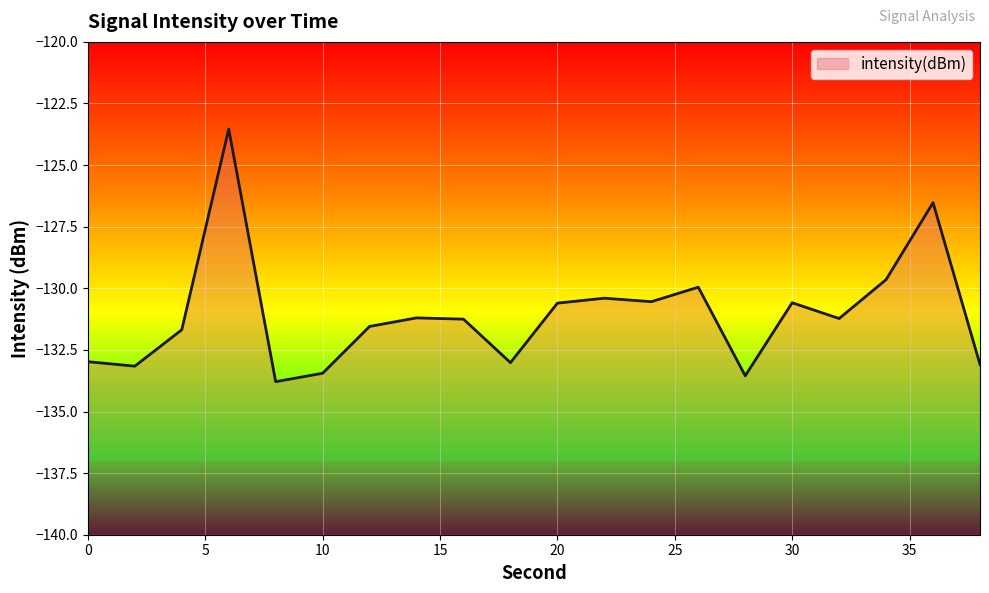

Rank the categories by value from highest to lowest.

6, 36, 34, 26, 22, 24, 30, 20, 14, 32, 16, 12, 4, 0, 18, 38, 2, 10, 28, 8